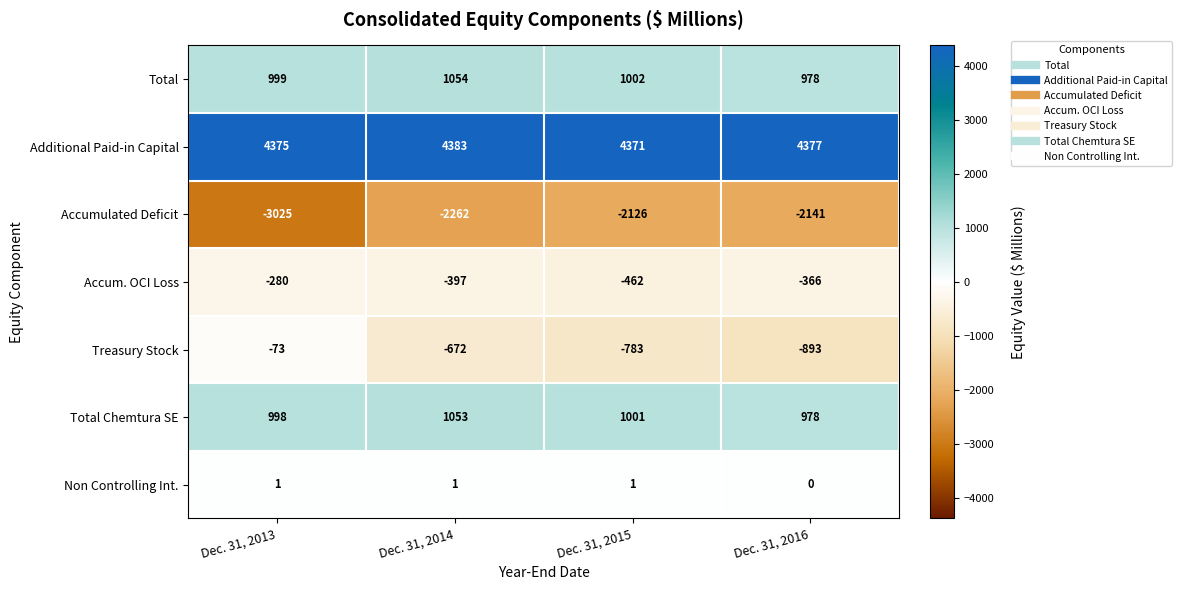

Where does the Accum. OCI Loss series first go above -366?

Dec. 31, 2013